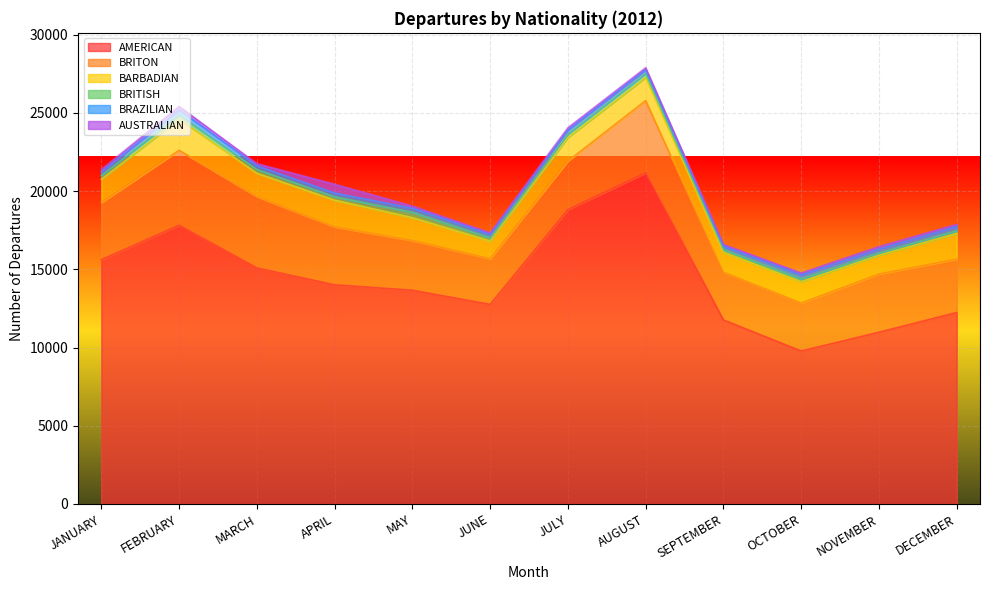

How many lines are shown in the chart?

6